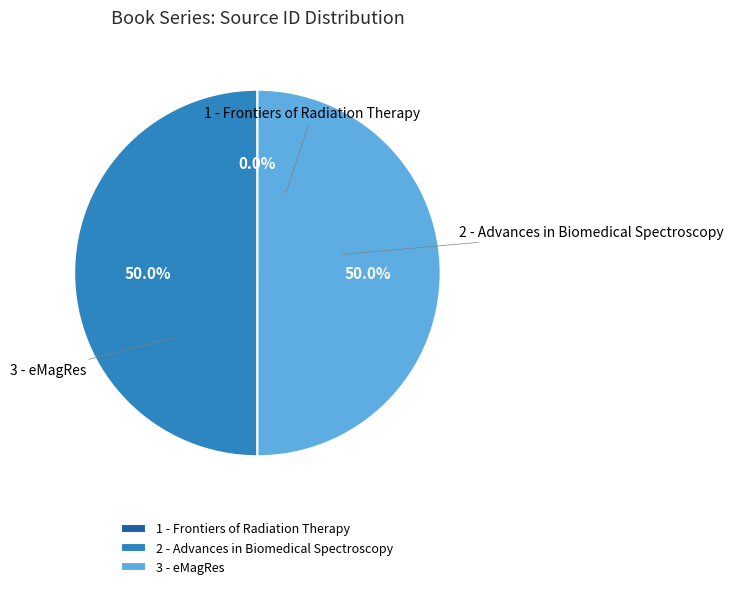

Do 2 - Advances in Biomedical Spectroscopy and 3 - eMagRes together represent more than half of the pie?

Yes